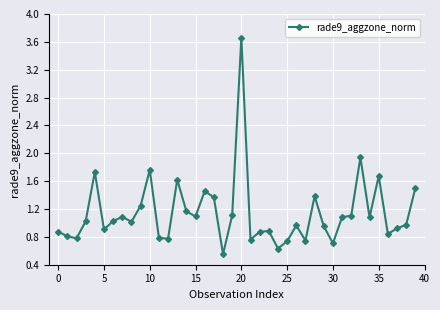

How many data points are above 1?

21